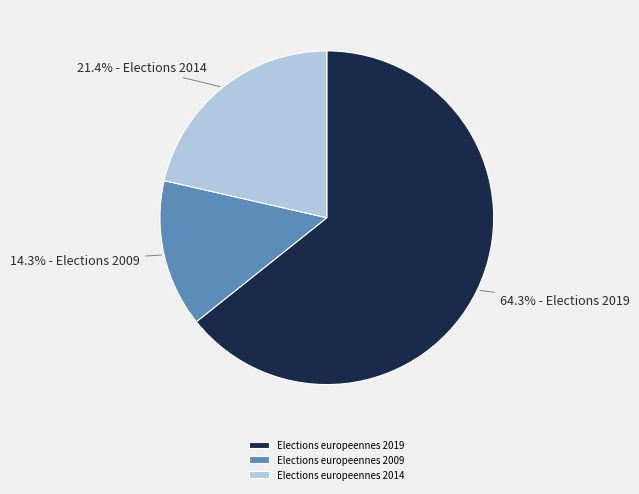

Is it true that Elections europeennes 2009 is 14% of the pie?

True